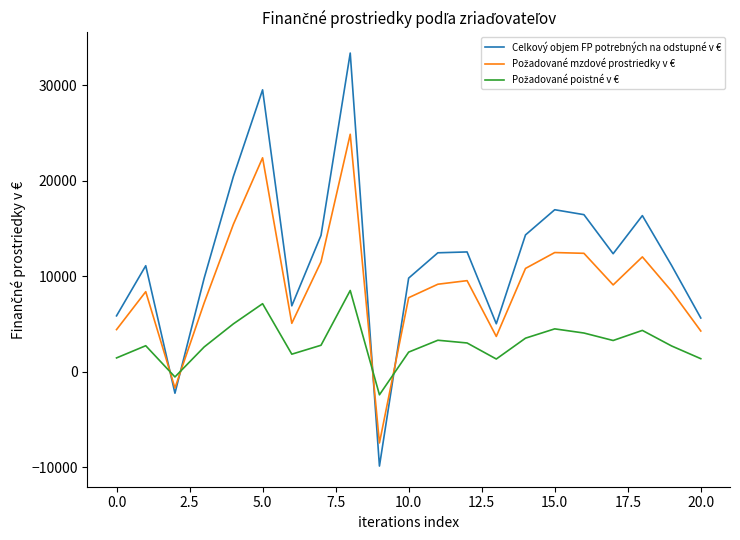

Which series has the largest total across all categories?

Celkový objem FP potrebných na odstupné v €